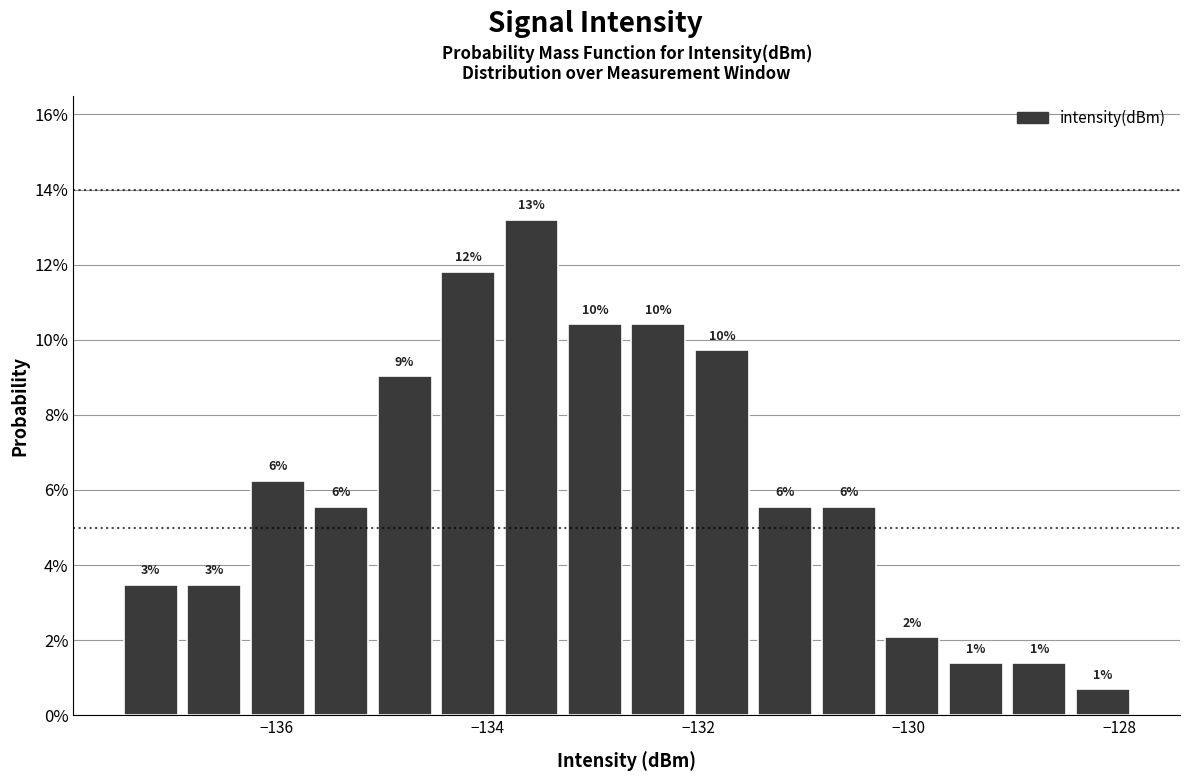

Read against the x-axis, roughly where is the centre of the tallest bar?

-133.6